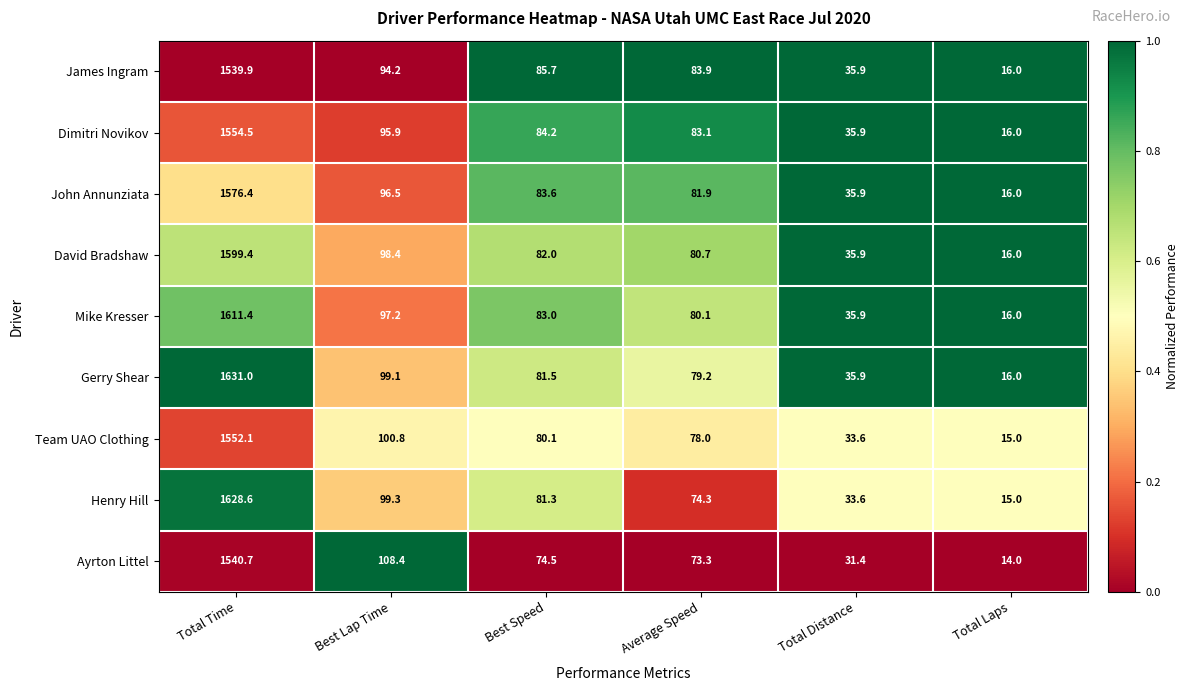

The Ayrton Littel series shows 3.0 at Total Laps. True or false?

False